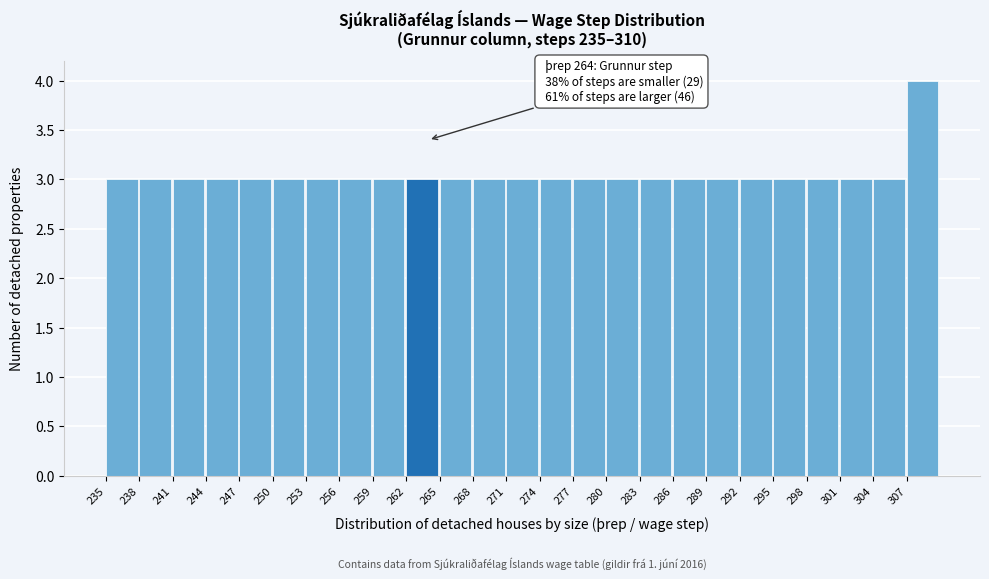

Which range on the x-axis has the tallest bar?

307 to 310